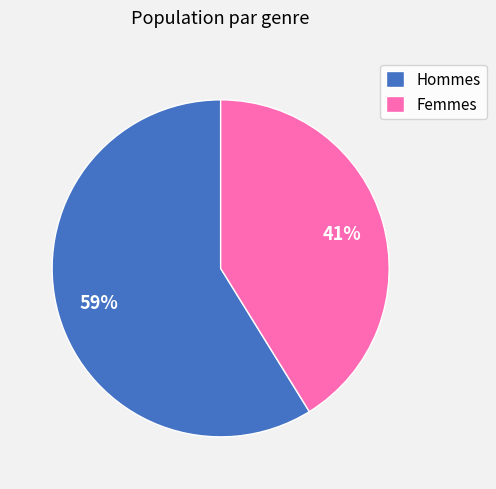

Which category has the smallest portion of the pie?

Femmes